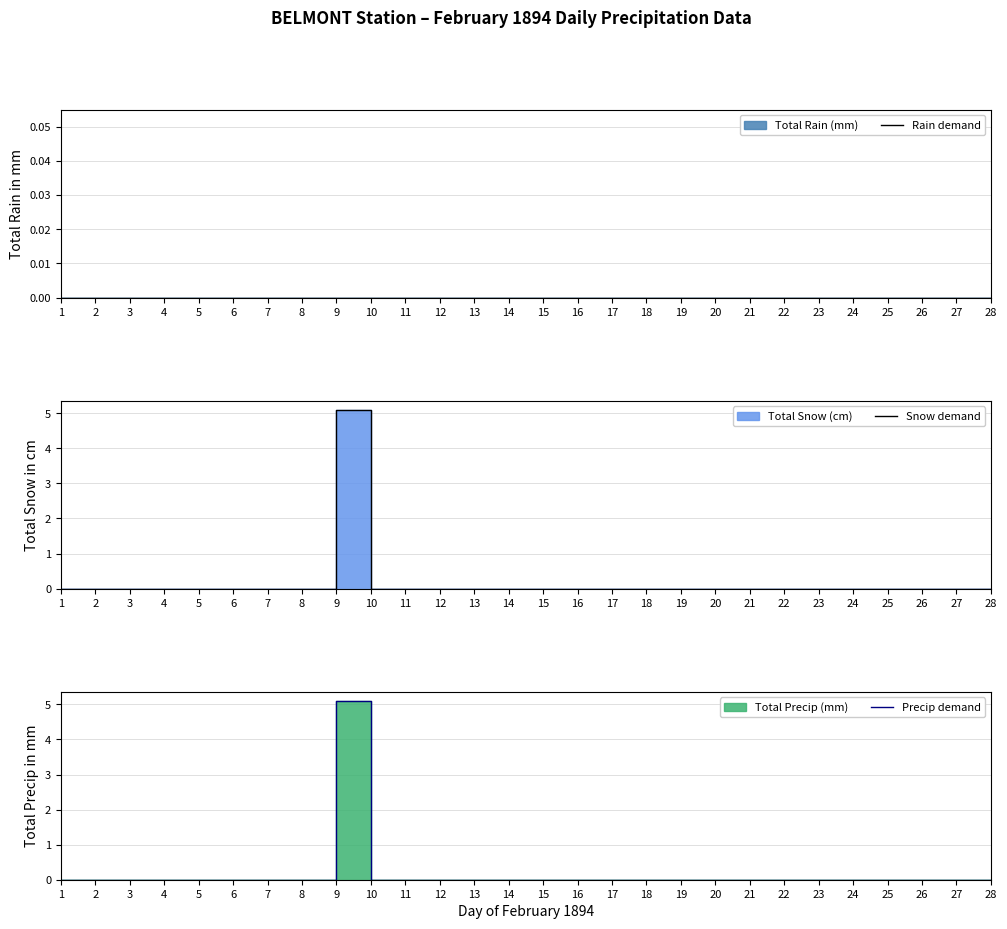

The value of Snow demand at 4 is -3.0. True or false?

False